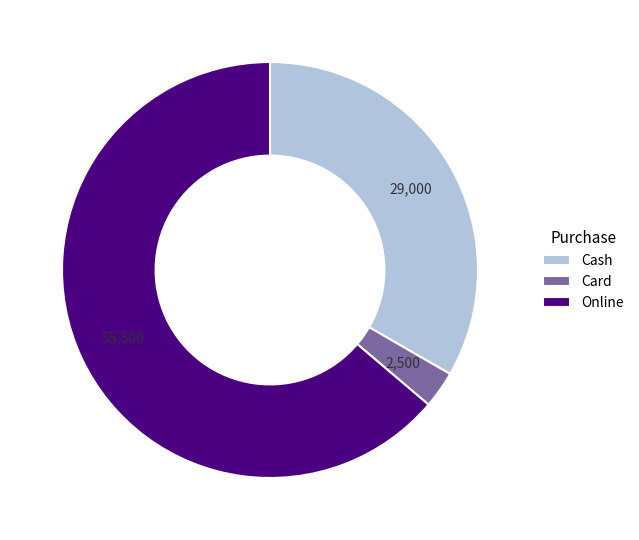

Do Cash and Card together represent more than half of the pie?

No